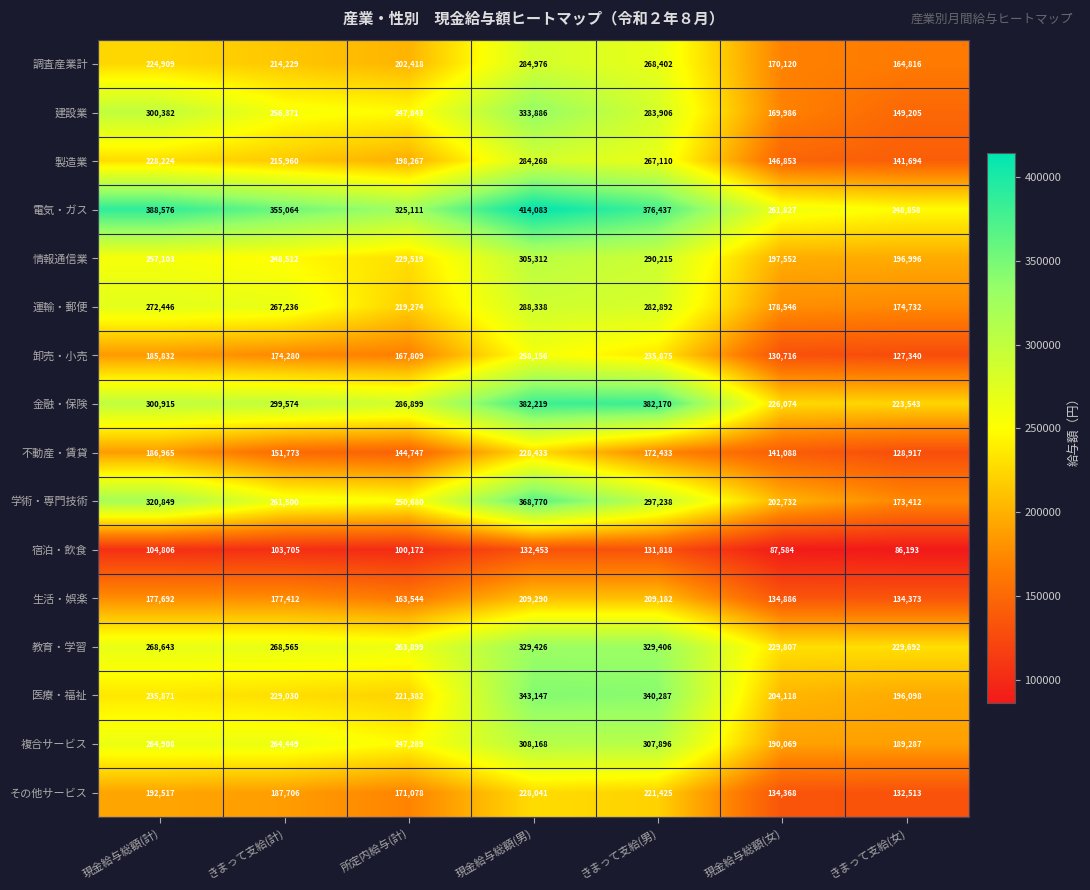

At how many categories does at least one series exceed 271254?

5